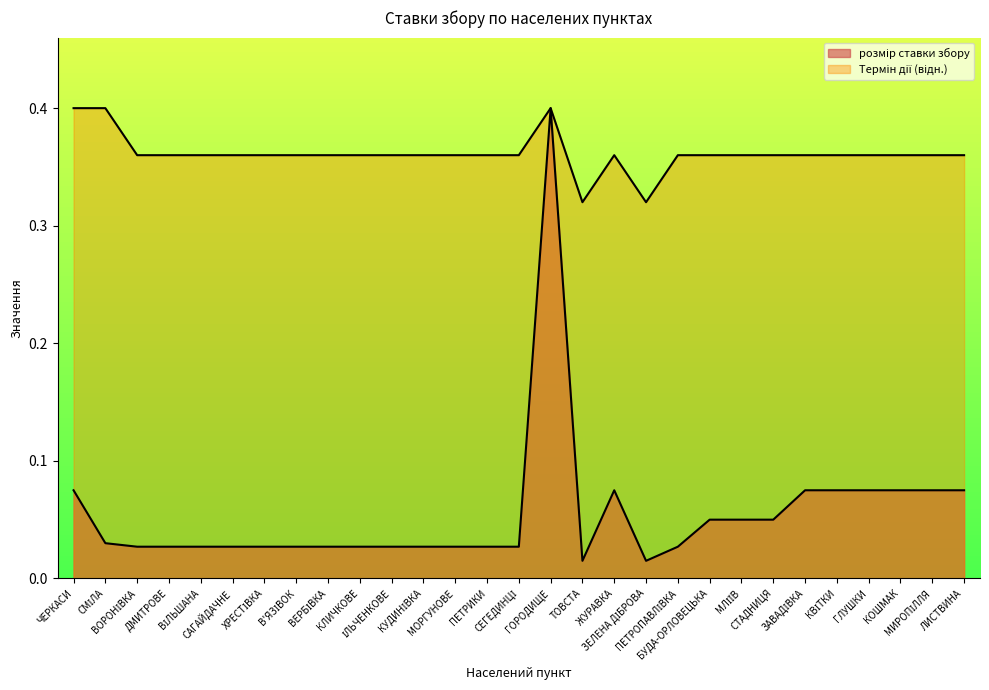

The Термін дії (числовий) series shows 0.4 at ВОРОНІВКА. True or false?

True